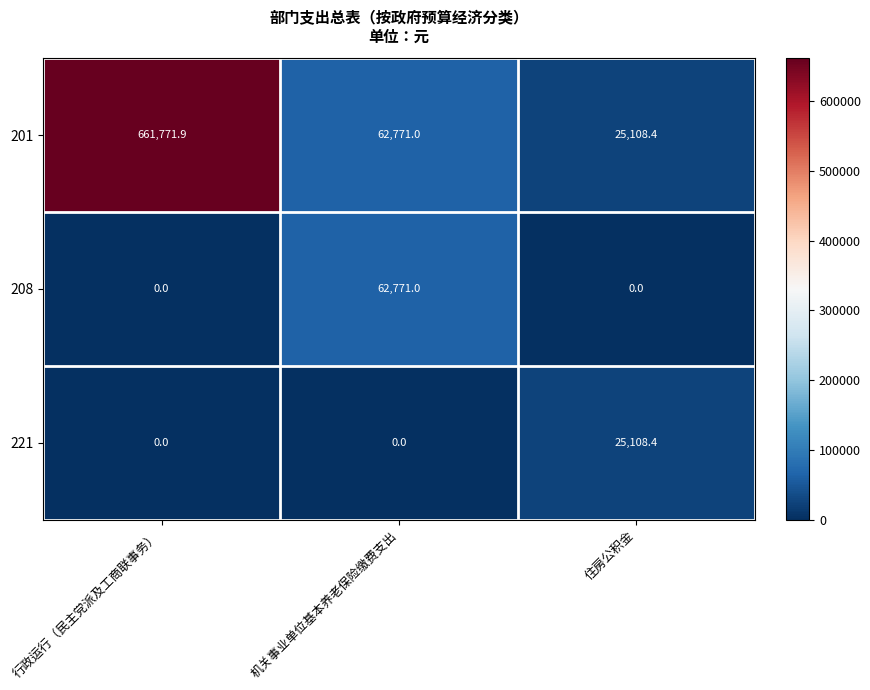

What is the total value across all series at 机关事业单位基本养老保险缴费支出?

125542.0